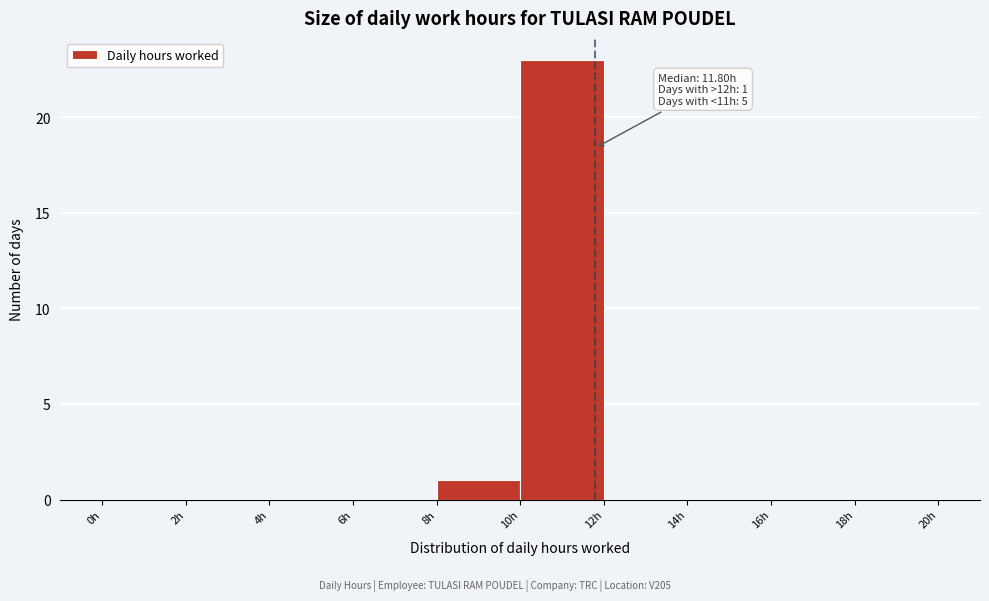

Over which range of the x-axis is the bar tallest?

10 to 12